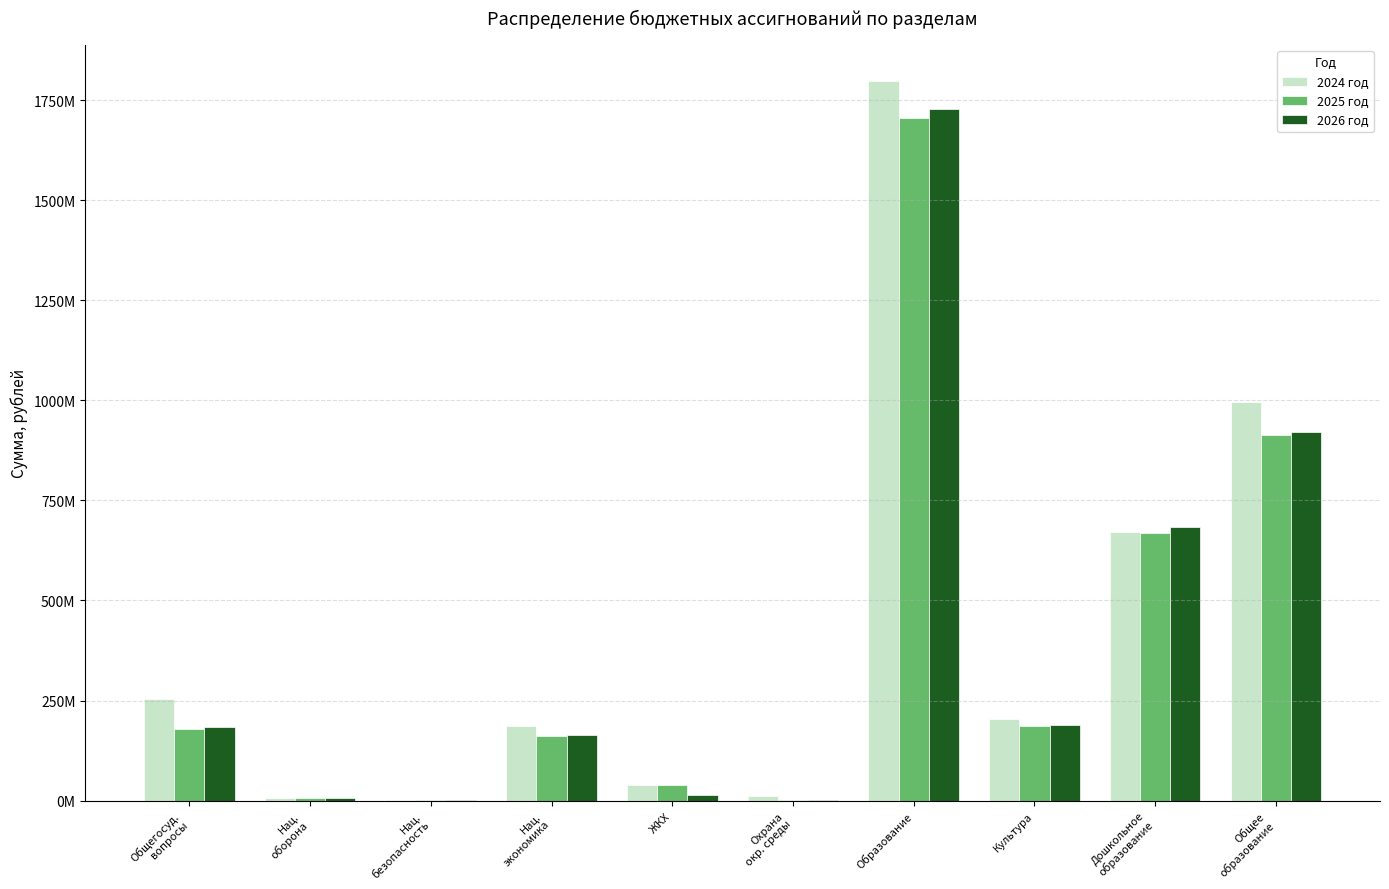

What is the maximum value shown in the chart?

1798049362.1